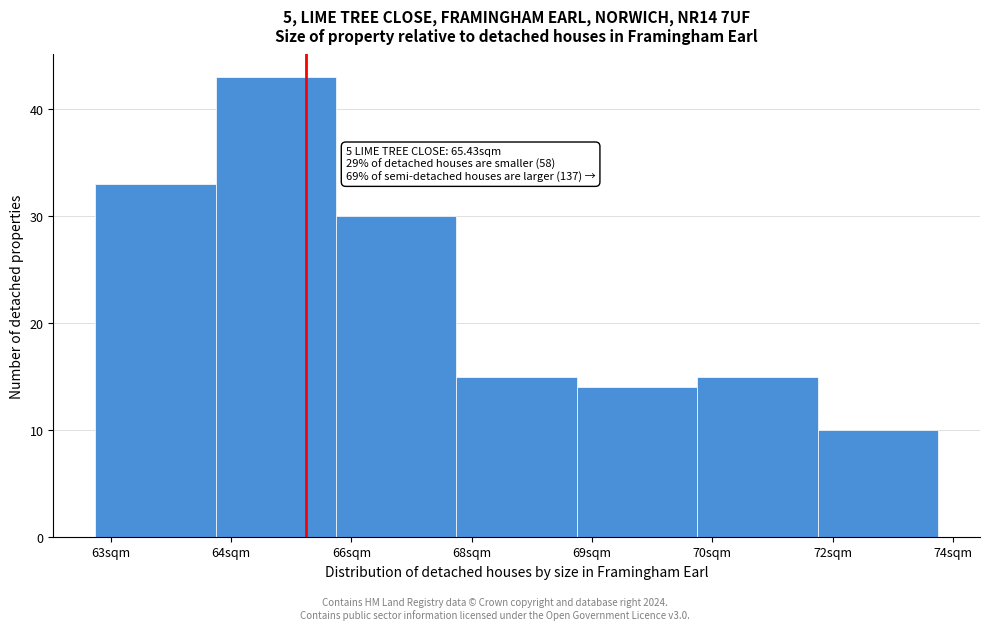

Reading left to right, list all the values displayed in this chart.

63sqm=33	64sqm=43	66sqm=30	68sqm=15	69sqm=14	70sqm=15	72sqm=10